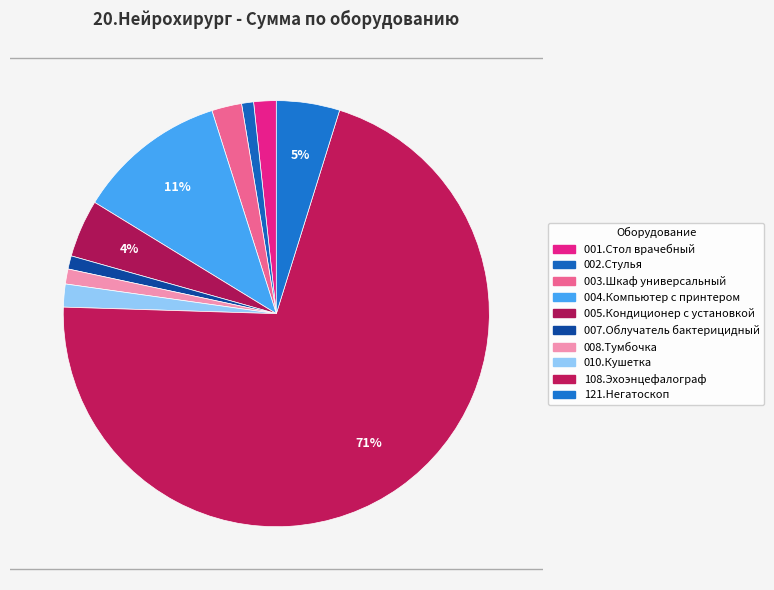

Is it true that 005.Кондиционер с установкой is 4% of the pie?

True